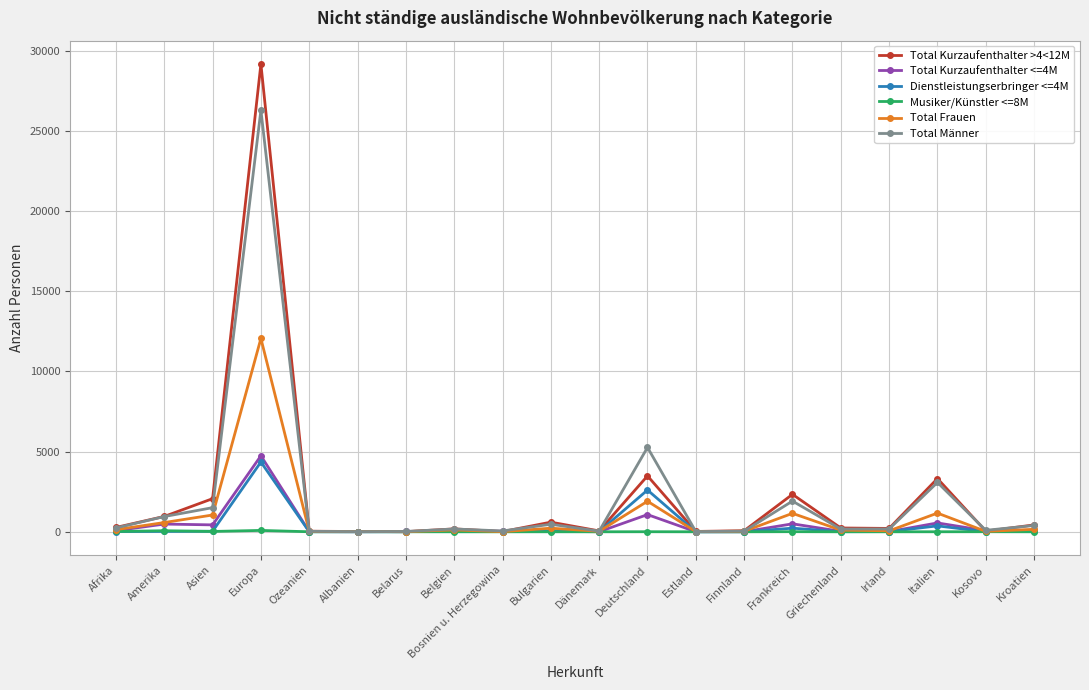

What are all the series names shown in the legend?

Total Kurzaufenthalter >4<12M, Total Kurzaufenthalter <=4M, Dienstleistungserbringer <=4M, Musiker/Künstler <=8M, Total Frauen, Total Männer